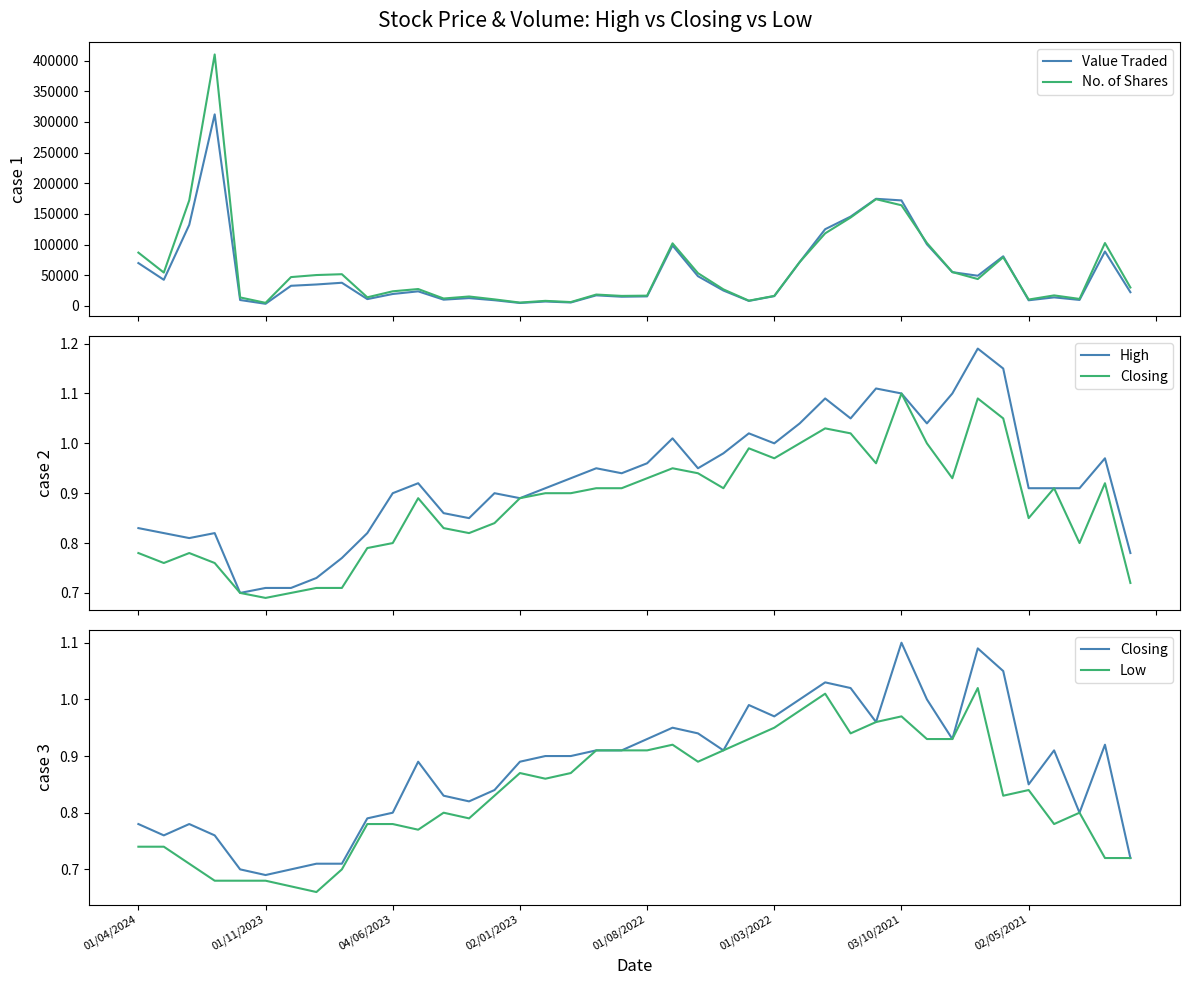

Rank the series by their maximum value, from lowest to highest.

Low, Closing, High, Value Traded, No. of Shares